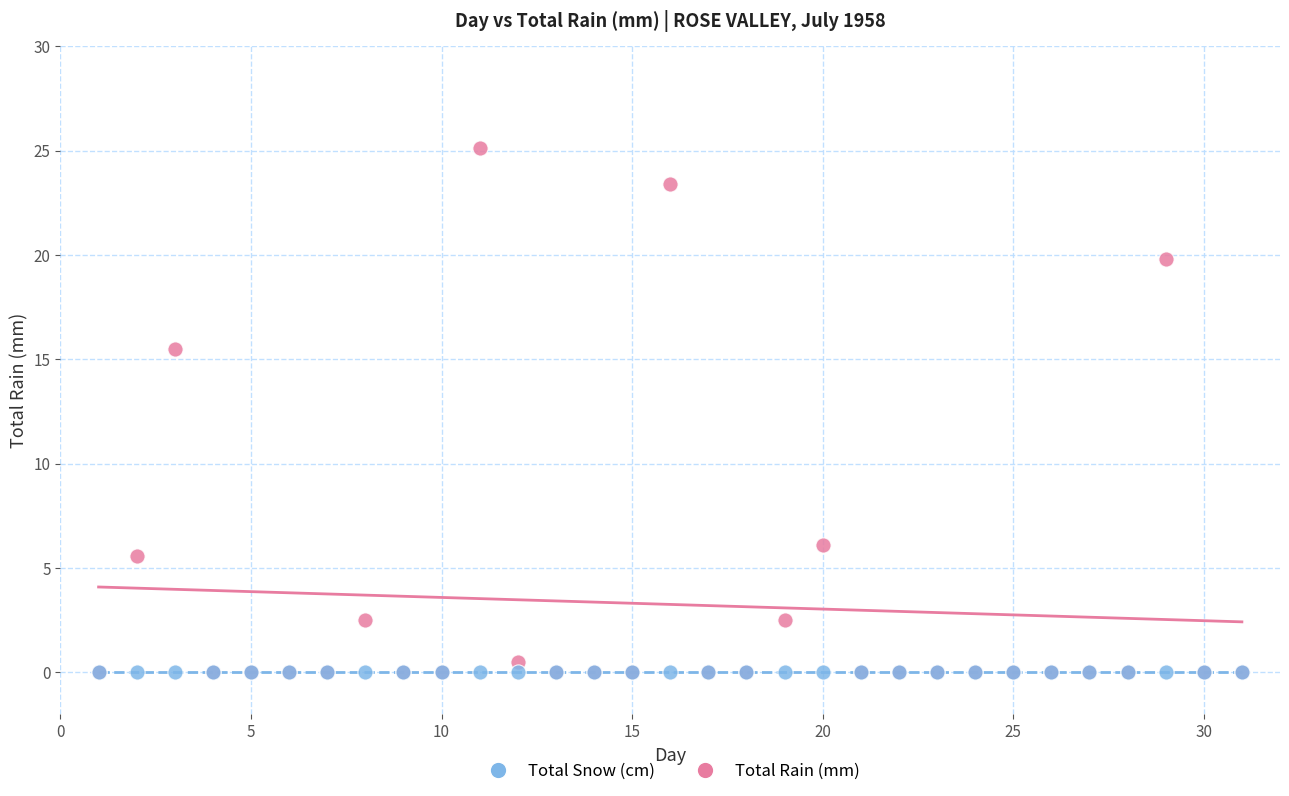

Across all series, what Y value is closest to 12?

15.5